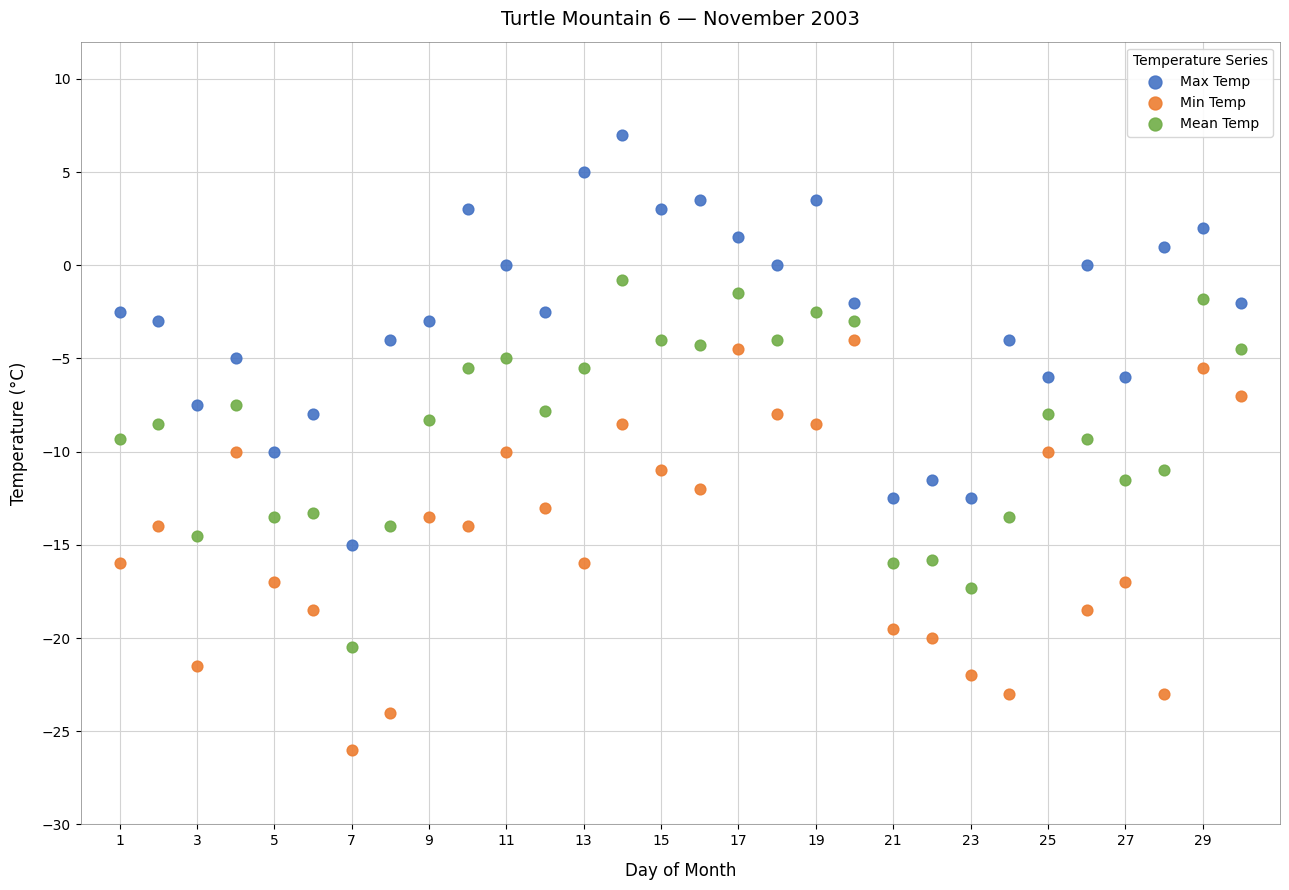

What is the X range (max minus min) for the scatter plot?

29.0